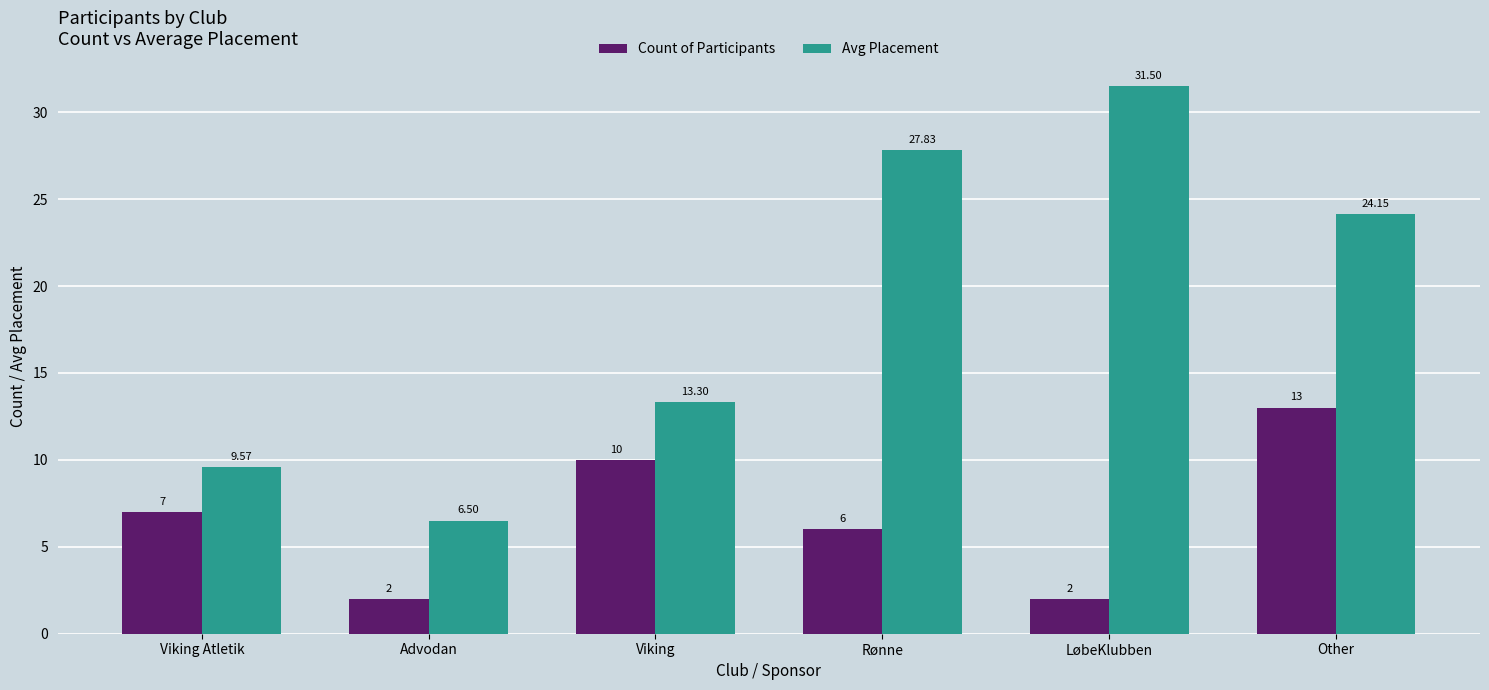

Is it true that Avg Placement equals 9.6 at Viking Atletik?

True